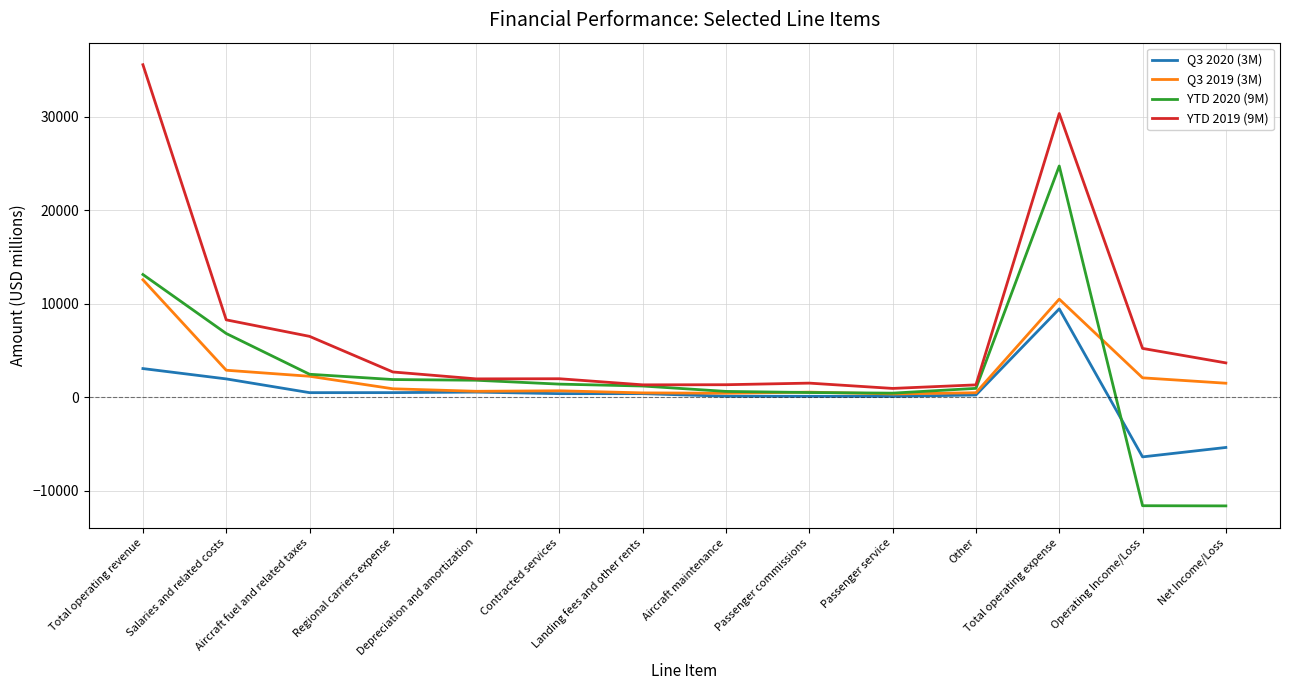

List the series in order of their peak value, lowest first.

Q3 2020 (3M), Q3 2019 (3M), YTD 2020 (9M), YTD 2019 (9M)